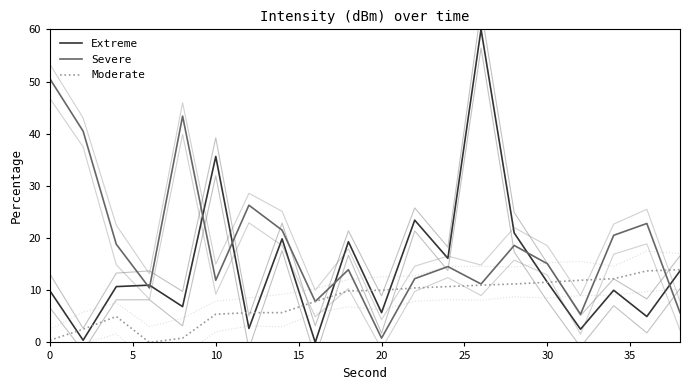

At how many categories does at least one series exceed 2?

20